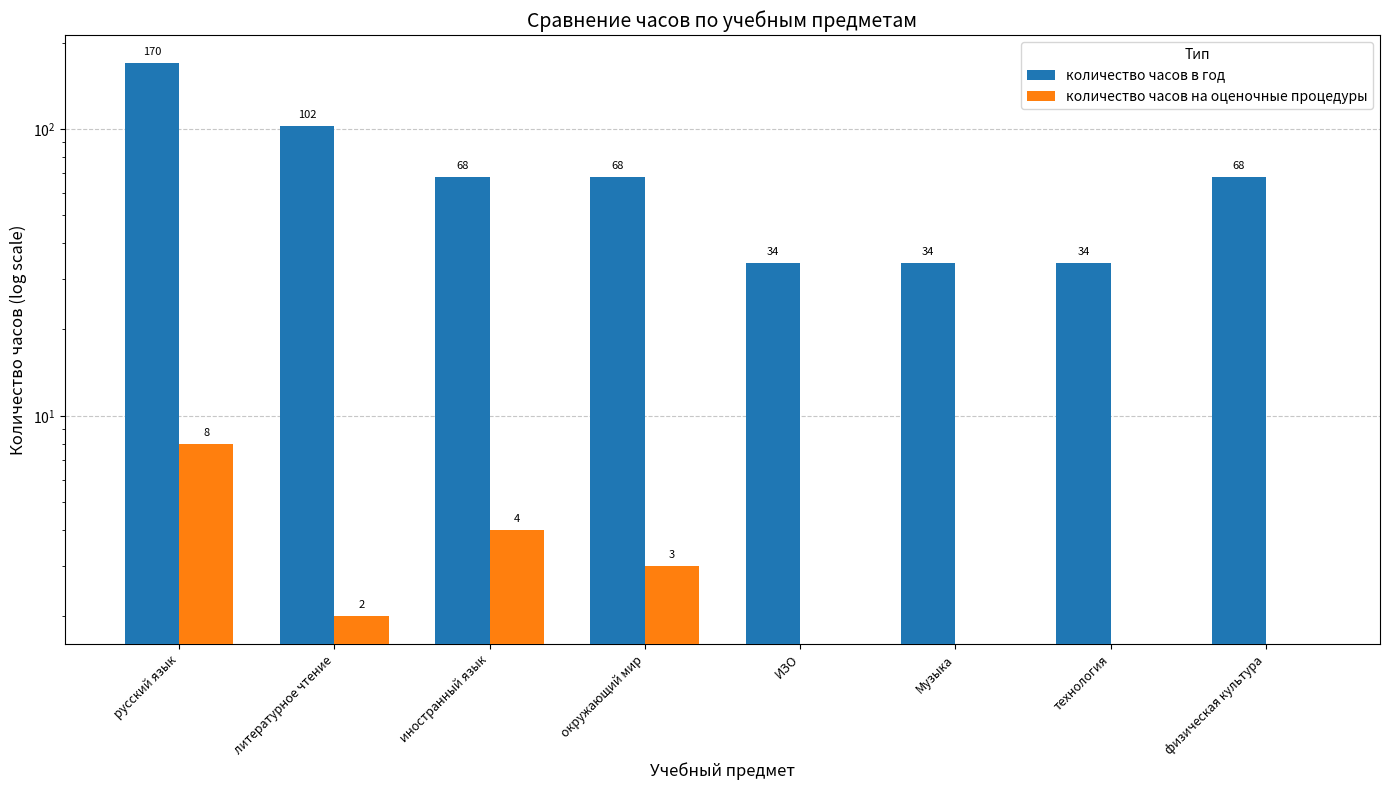

How many bars are there in each group?

2